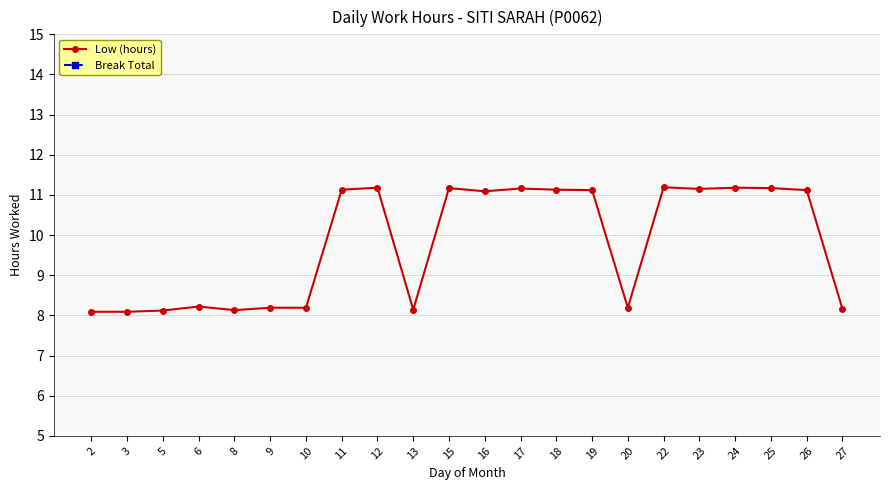

What is the sum of all Low (hours) values?

215.3